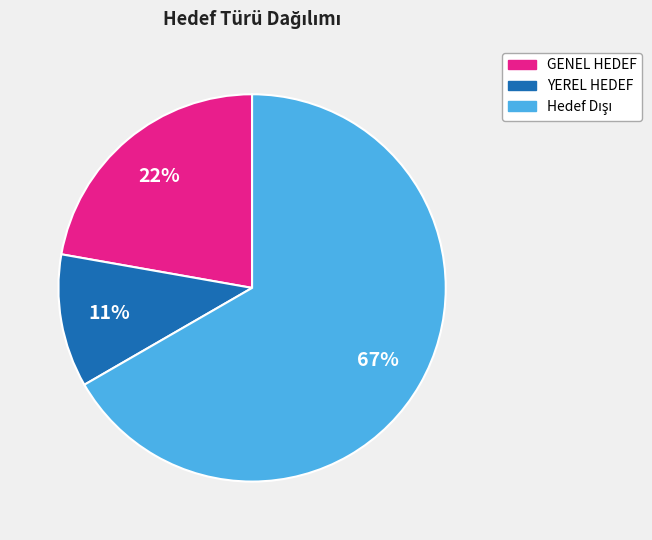

Approximately how many times larger is the value at GENEL HEDEF compared to YEREL HEDEF?

2.0